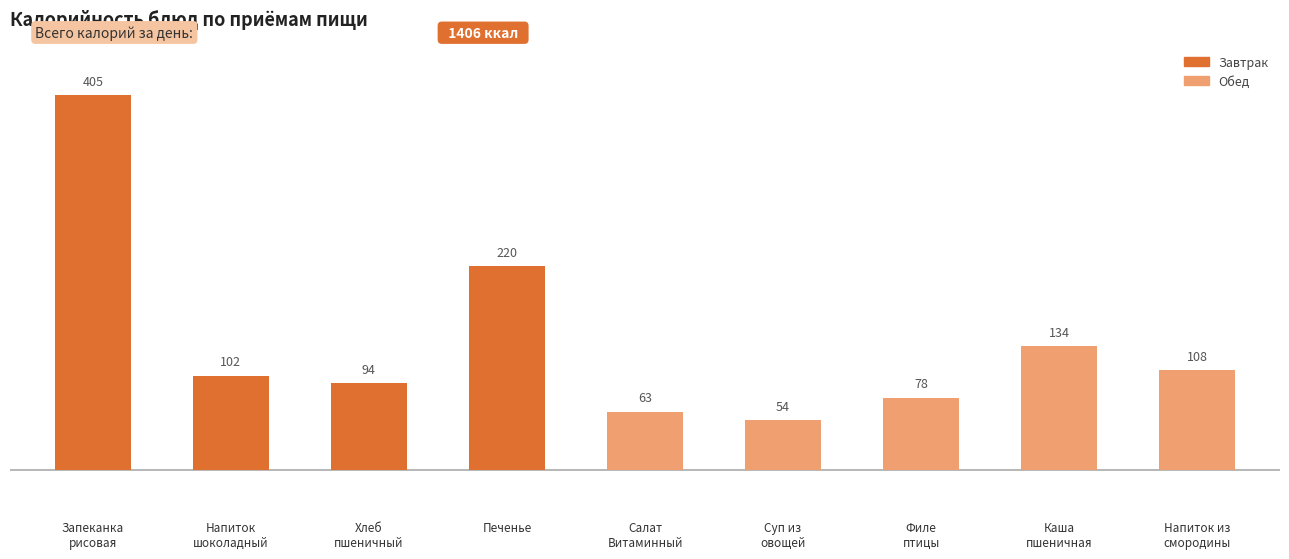

What is the approximate value at Филе
птицы, to the nearest 50?

100